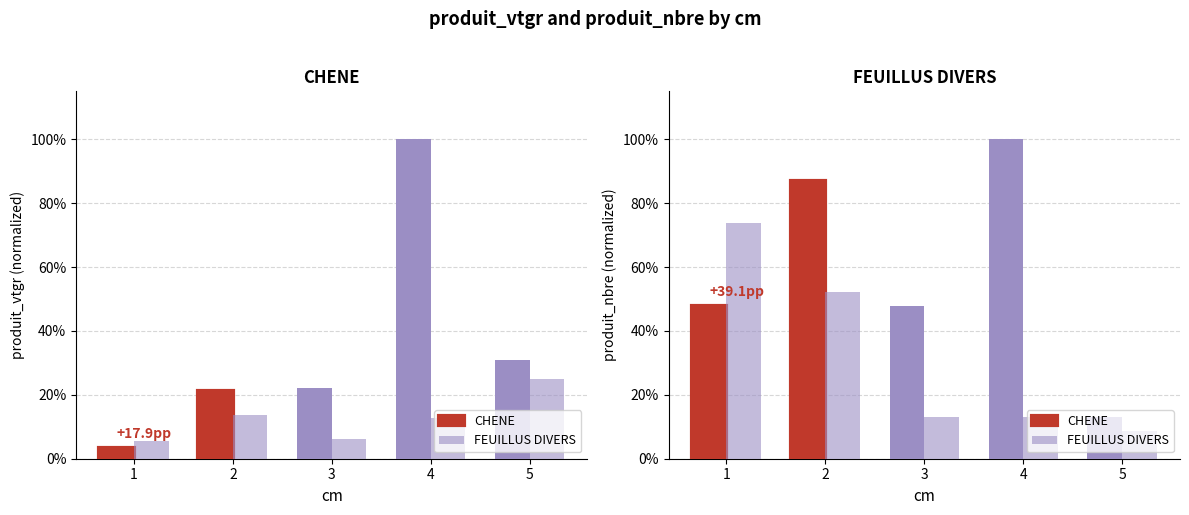

How many data points does each series have?

5